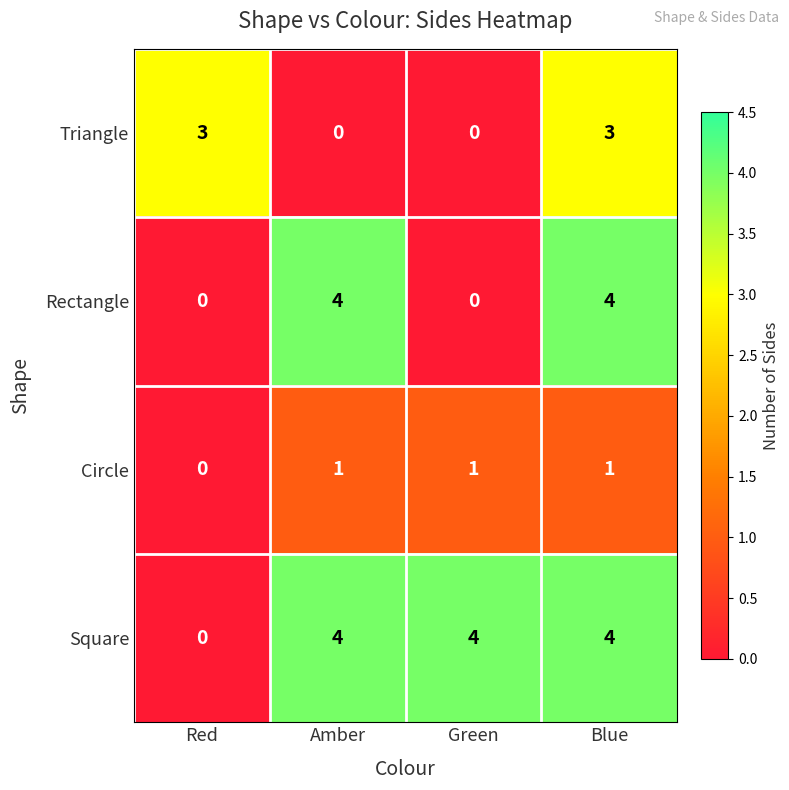

The value of Circle at Blue is 1. True or false?

True